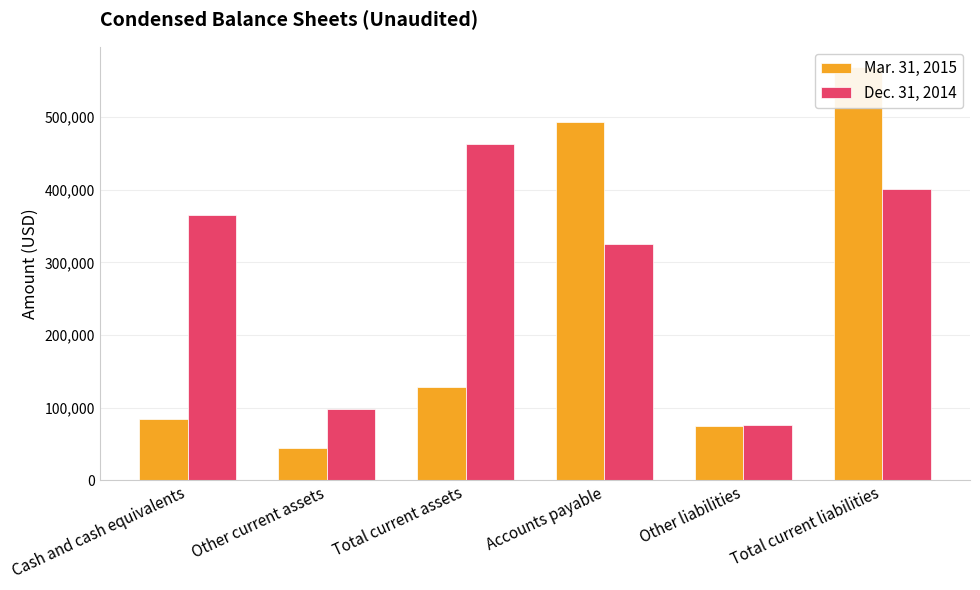

The value of Mar. 31, 2015 at Other current assets is 67070. True or false?

False